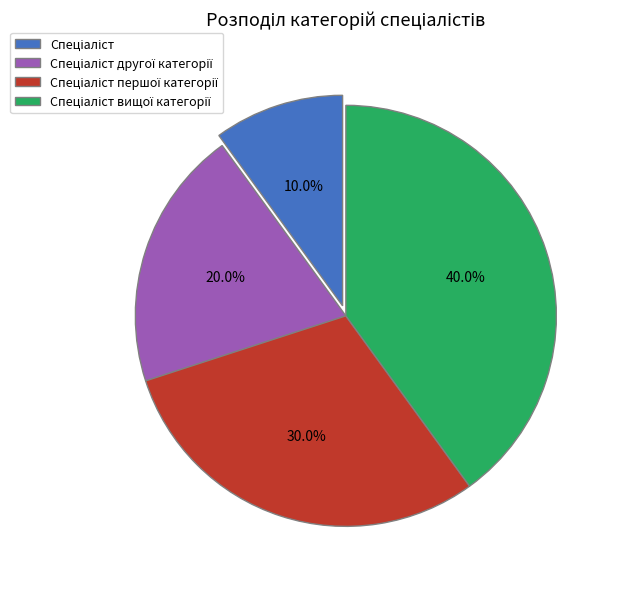

Is there any slice that represents more than half of the pie?

No